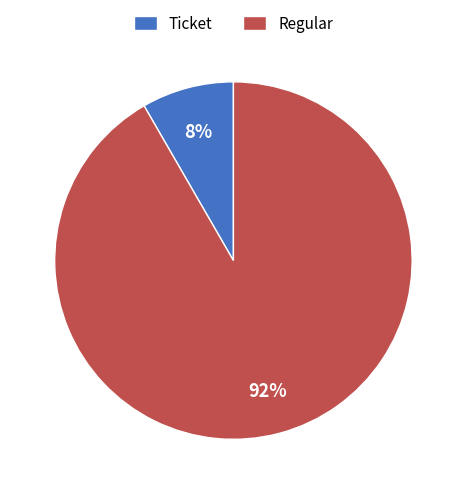

To the nearest percent, what percentage of the pie is Regular?

92%